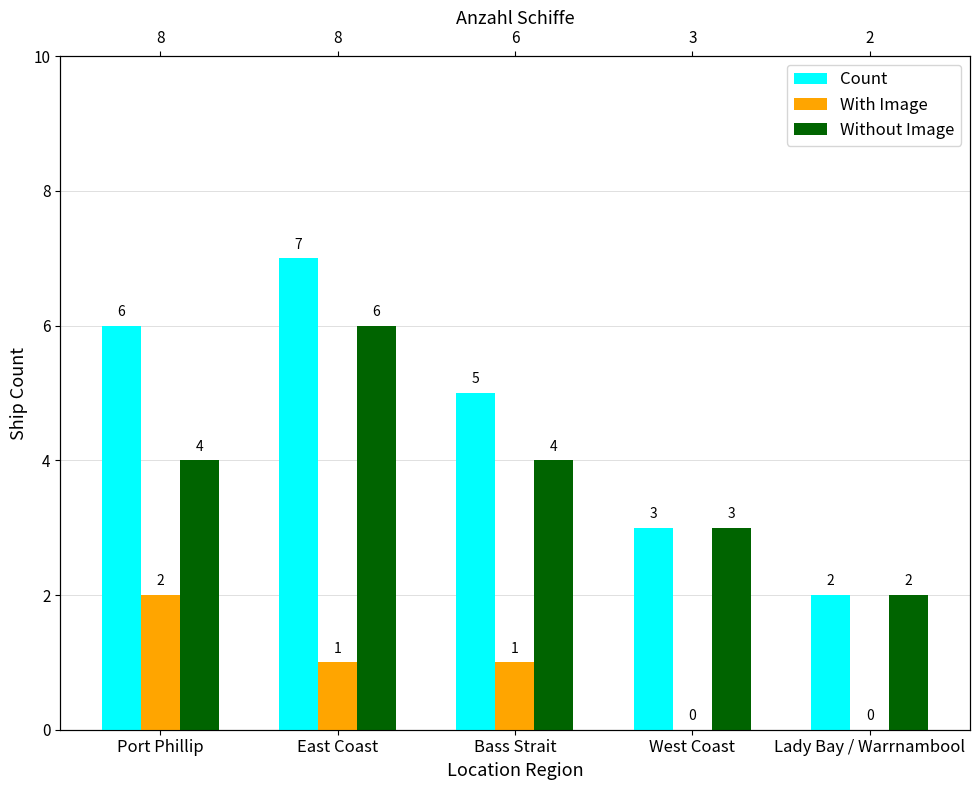

What is the difference between the maximum and second lowest values in the Without Image series?

3